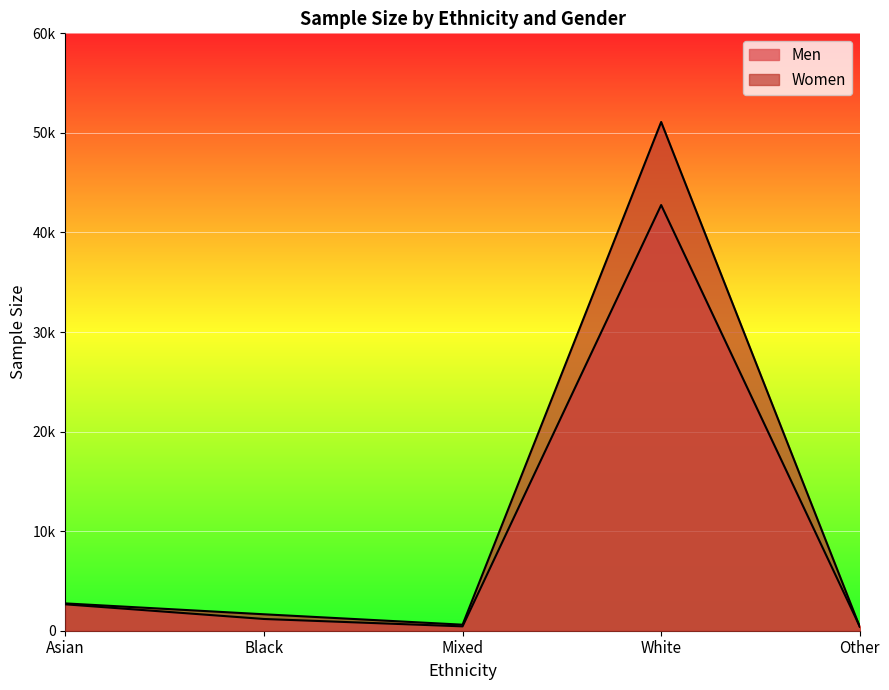

True or false: Women has a value of 1068 at Mixed.

False